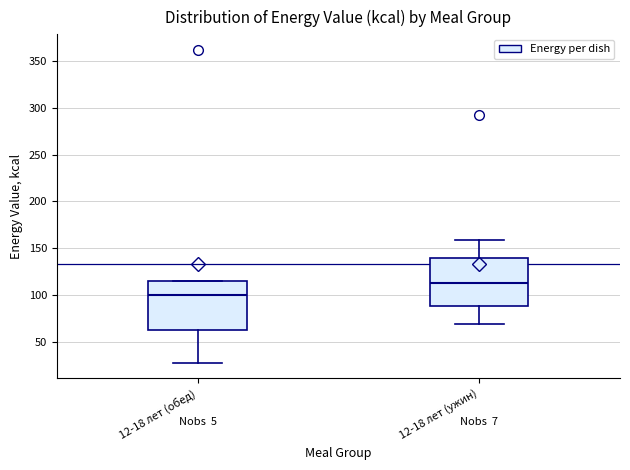

Where does the median line of the box for 12-18 лет (ужин) sit on the y-axis? The values are not printed on the chart, so give them approximately, as read against the axis.

115